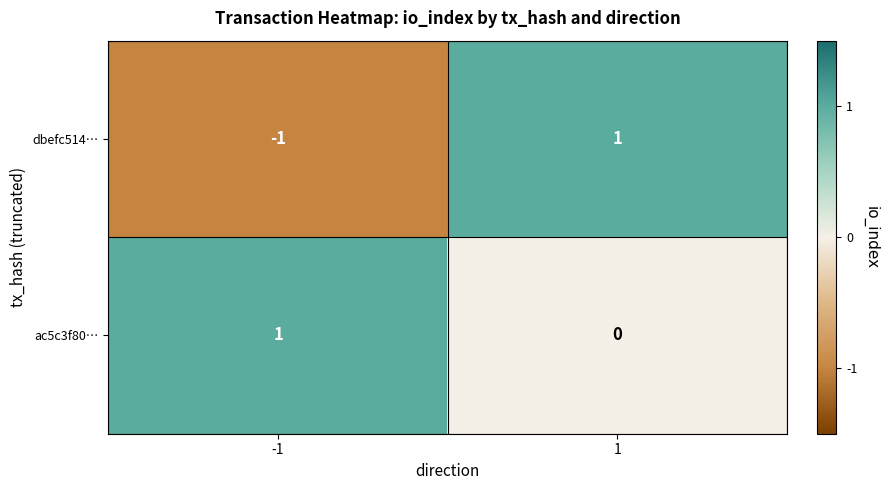

How many values in dbefc514… are below zero?

1